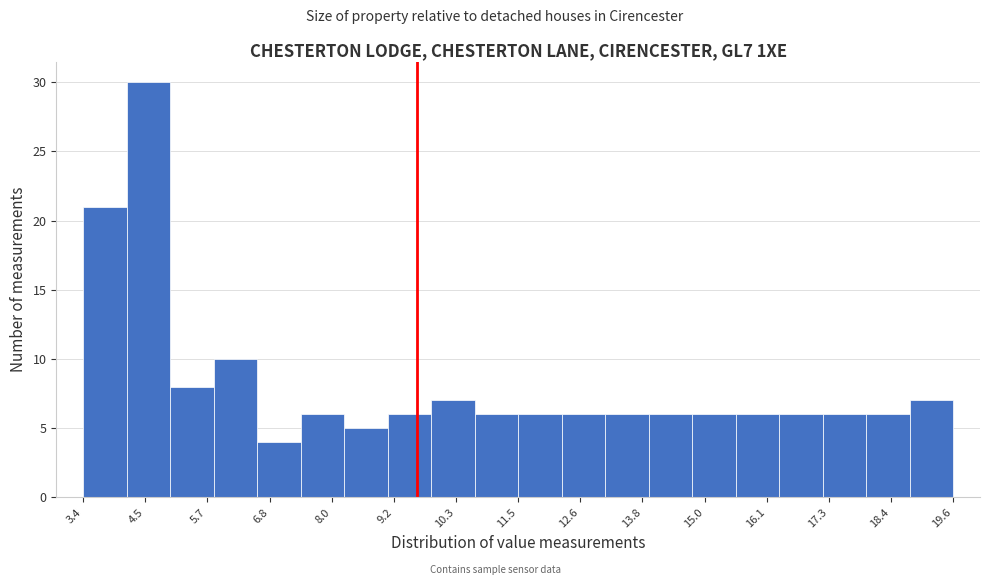

How tall is the bar that spans 12.2 to 13.2 on the x-axis? Neither the bar edges nor the heights are printed on the chart, so give them approximately, as read against the axes.

6